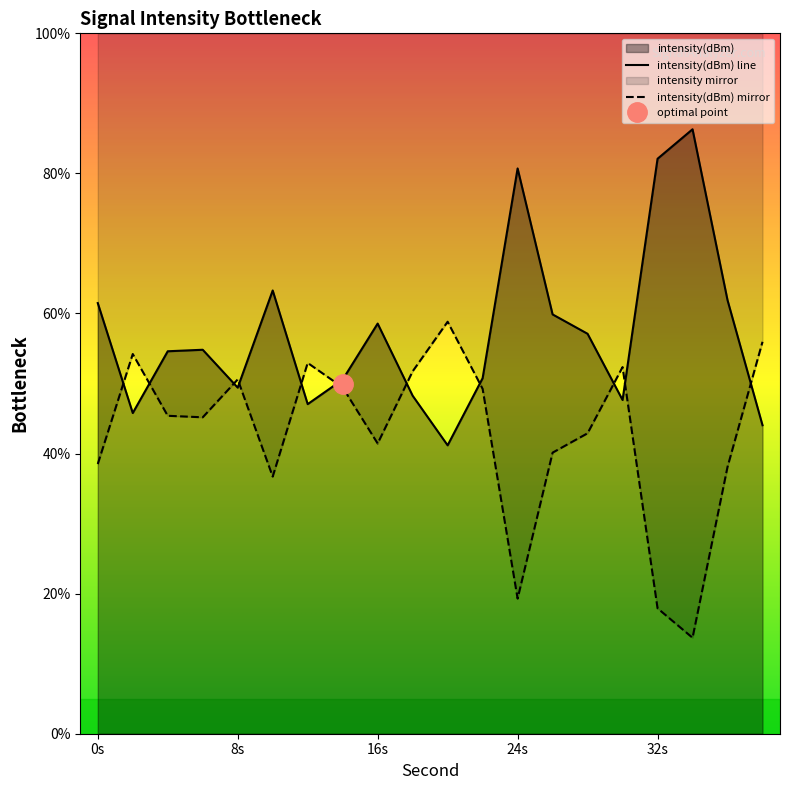

What is the minimum value shown in the chart?

41.2